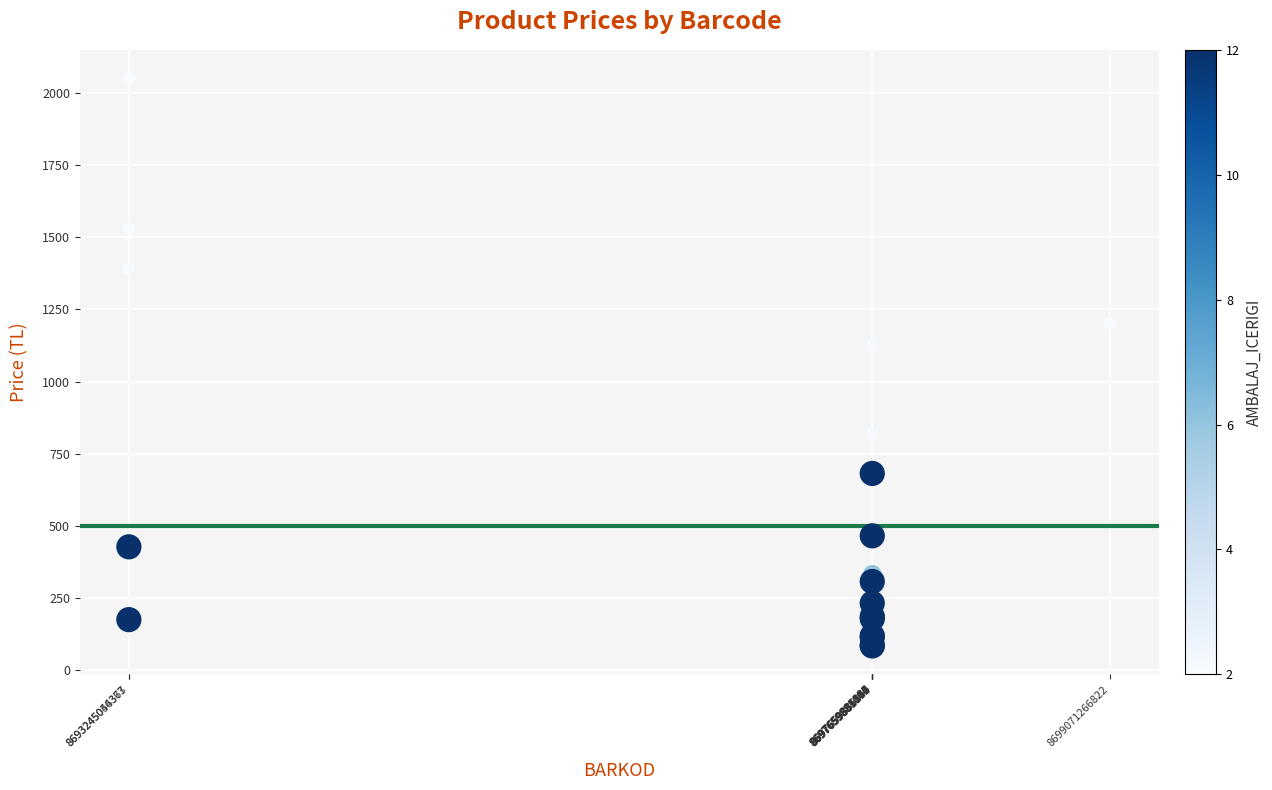

What Y value in the scatter plot is closest to 1067?

1125